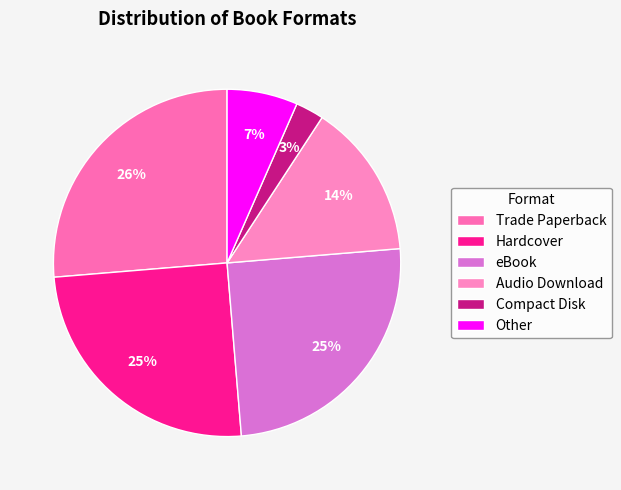

What is the ratio of the value at Compact Disk to the value at Trade Paperback?

0.1